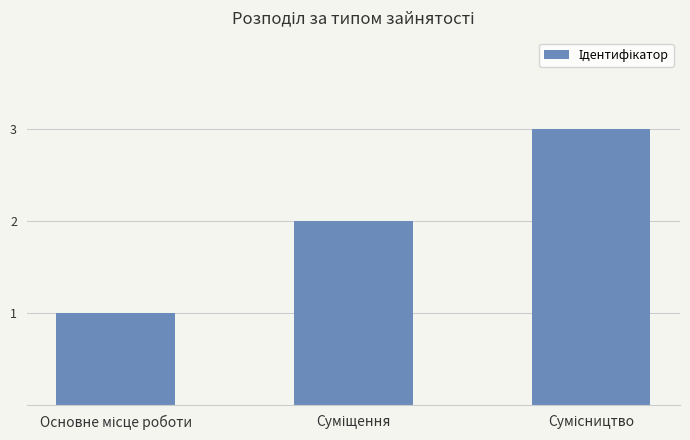

What is the sum of all values?

6